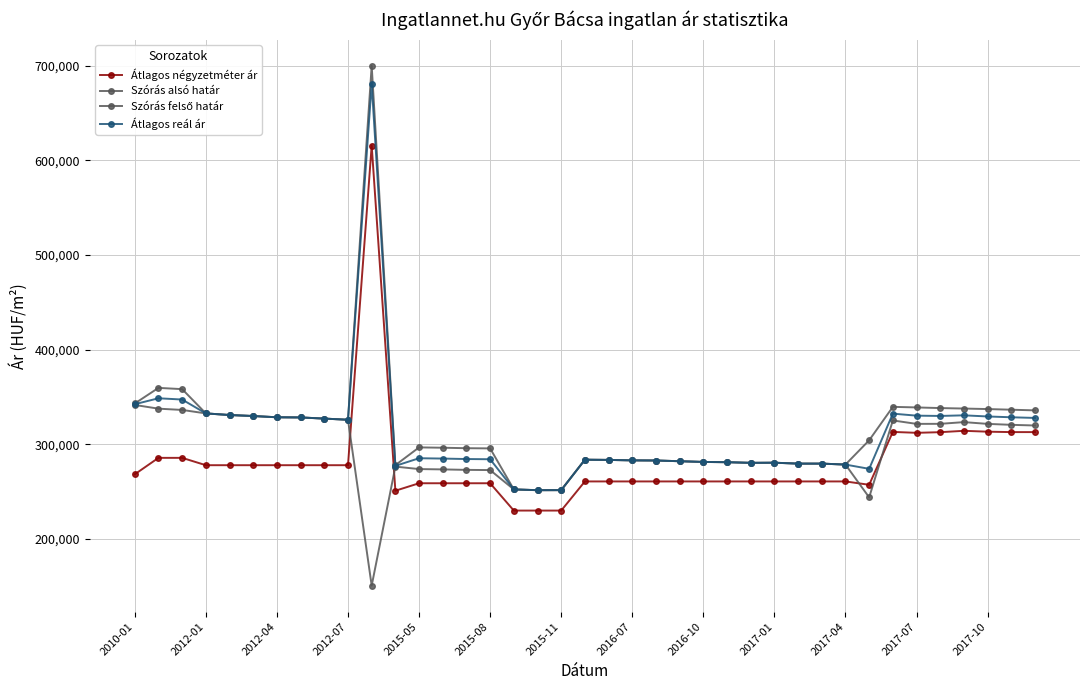

Where does the Szórás felső határ series first go above 296757?

2010-01